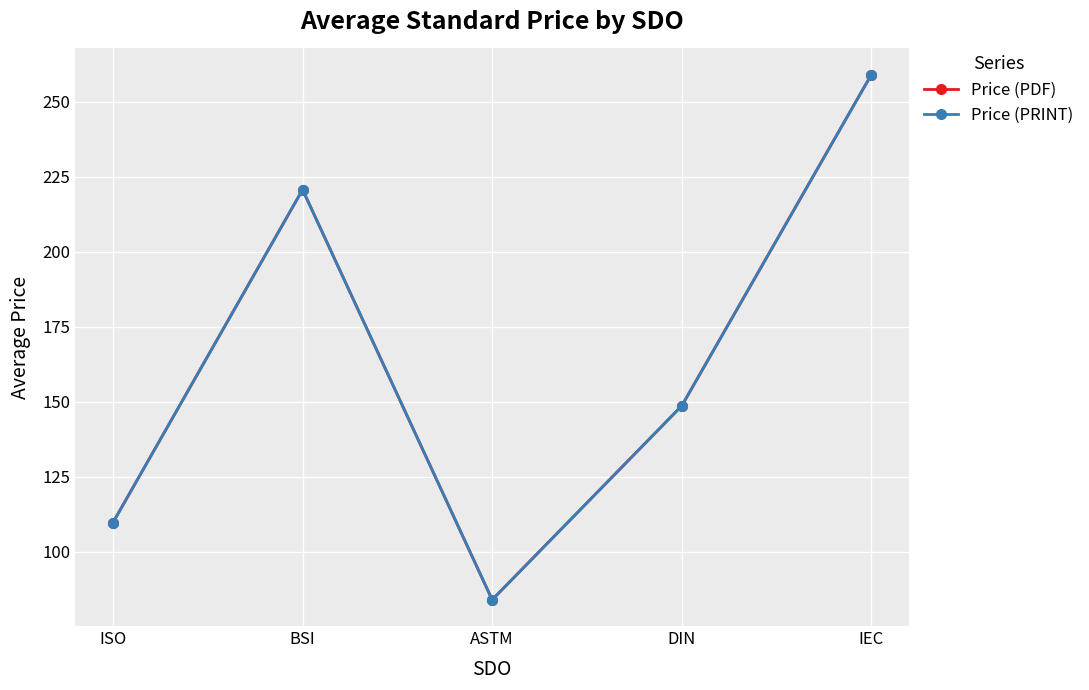

What is the smallest value displayed?

84.0